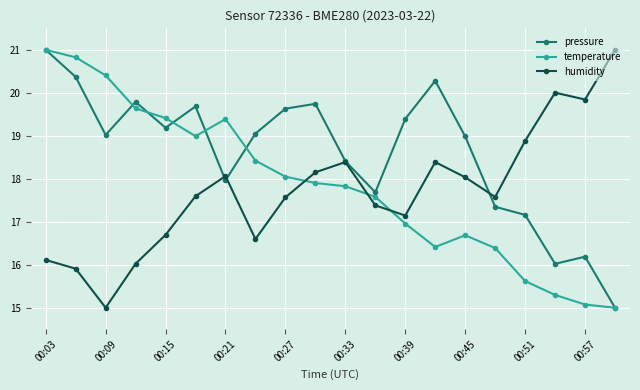

Which series has the largest total across all categories?

pressure